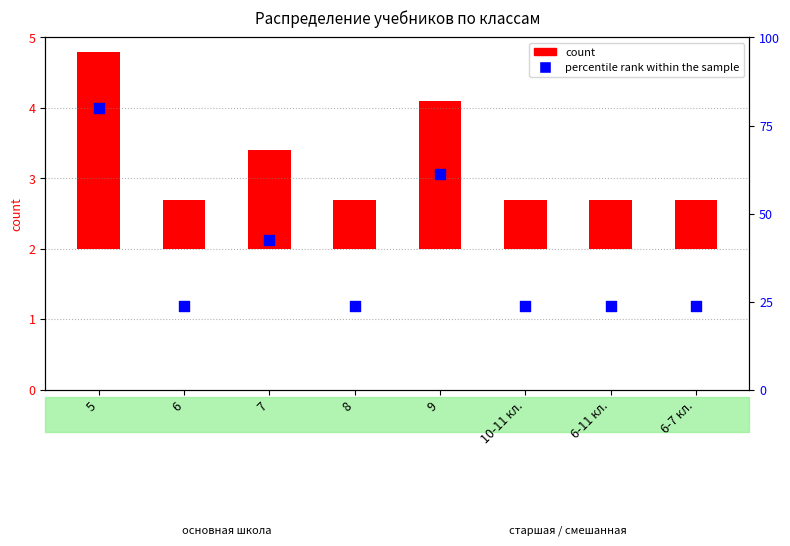

Which has a higher value, 8 or 6-7 кл.?

8